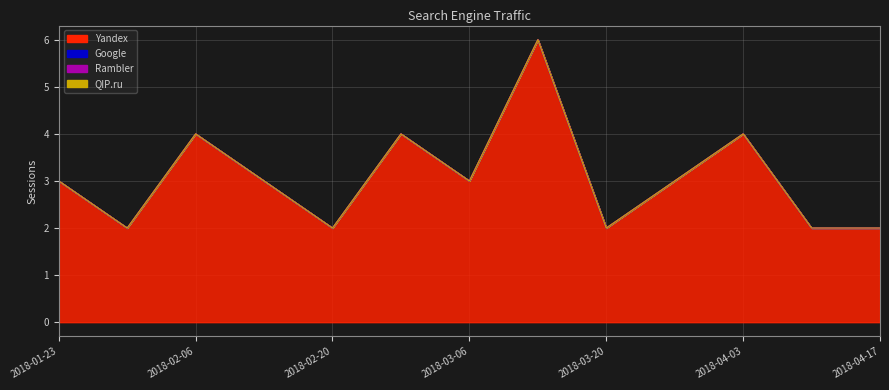

In Yandex, how many points are lower than both neighbors (excluding endpoints)?

4